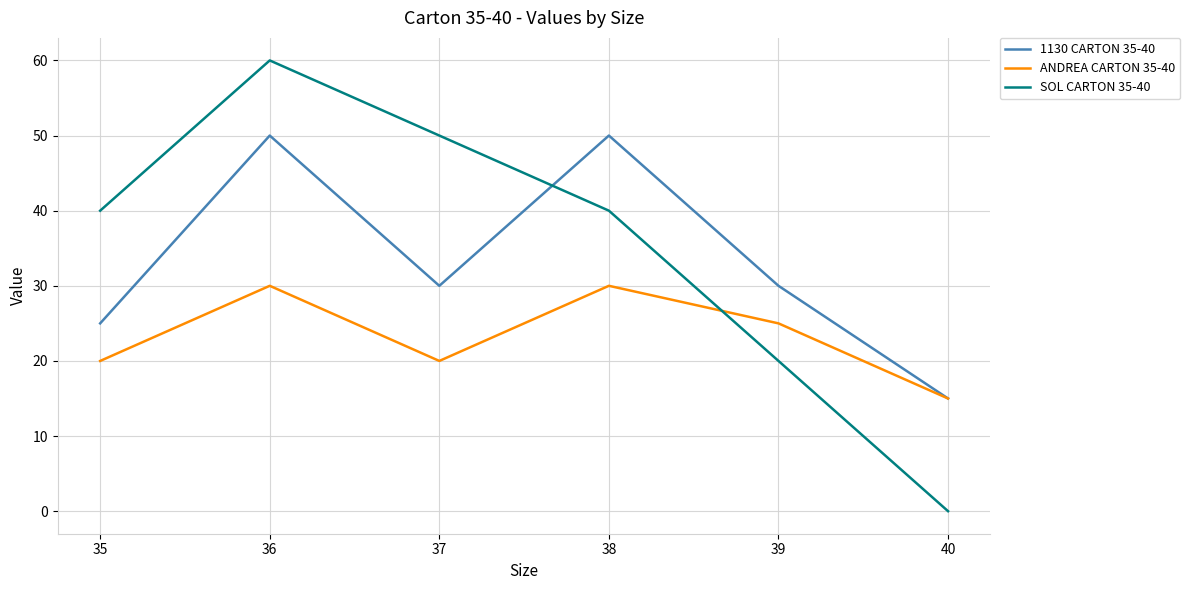

At which category does the chart reach its peak across all series?

36